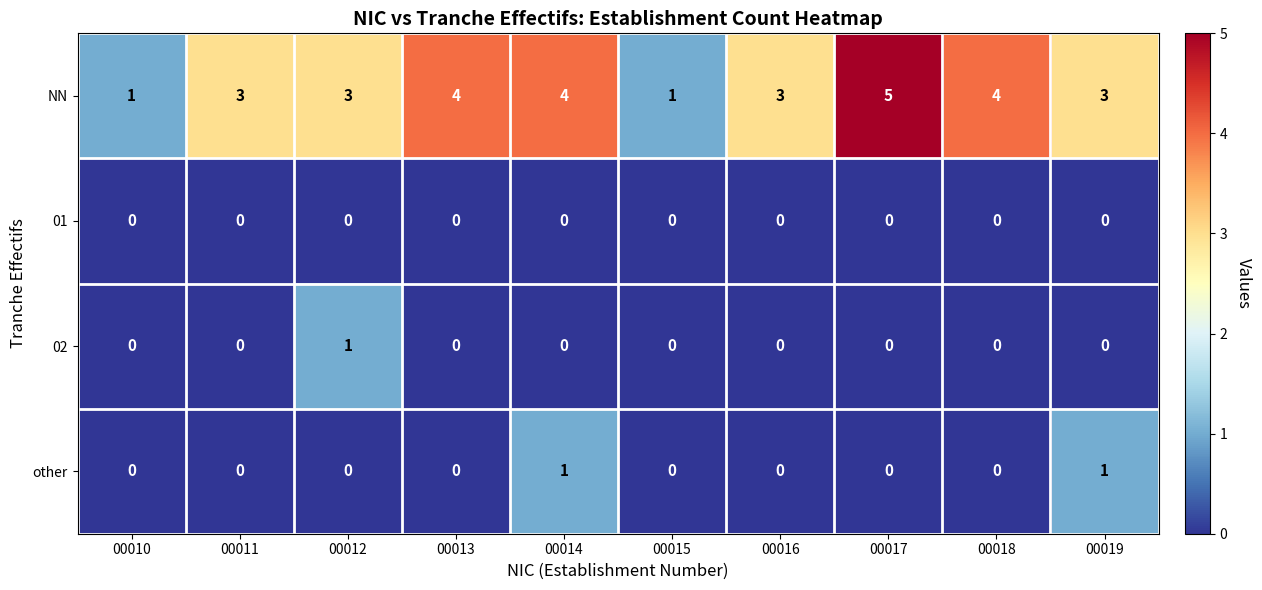

How many values in other are above zero?

2